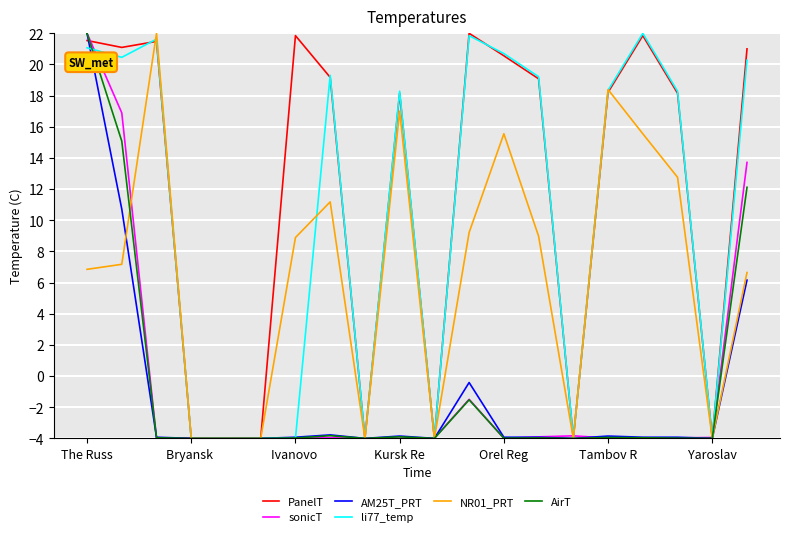

What is the smallest value displayed?

-4.0